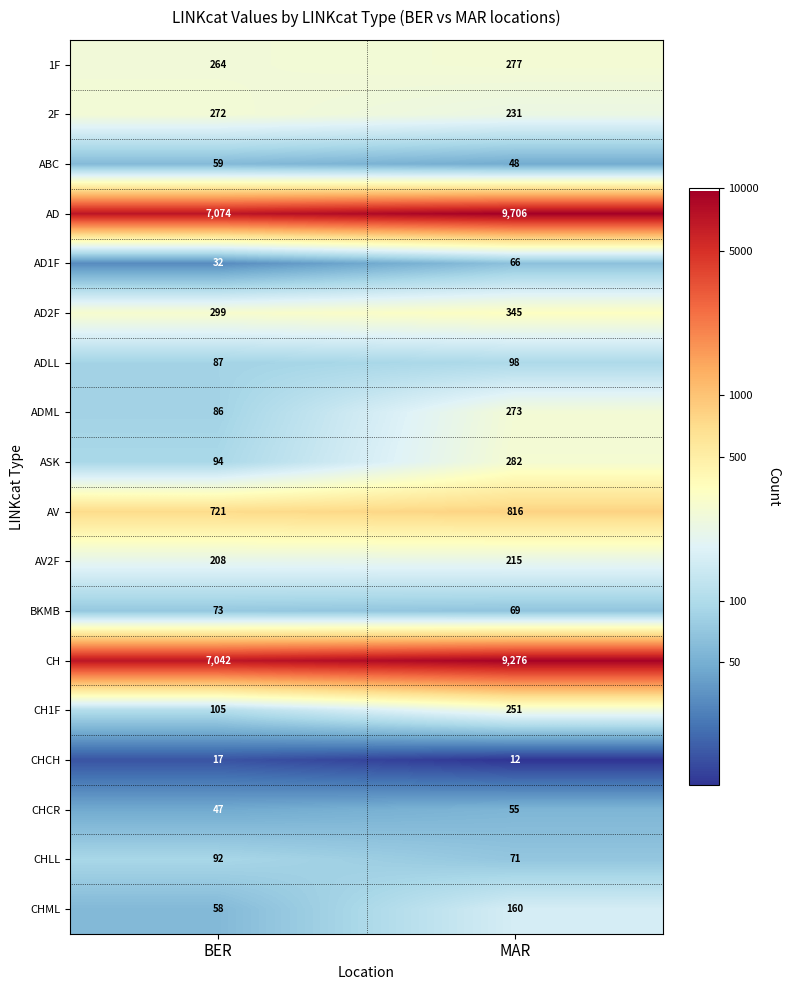

At which category does the chart reach its minimum across all series?

MAR